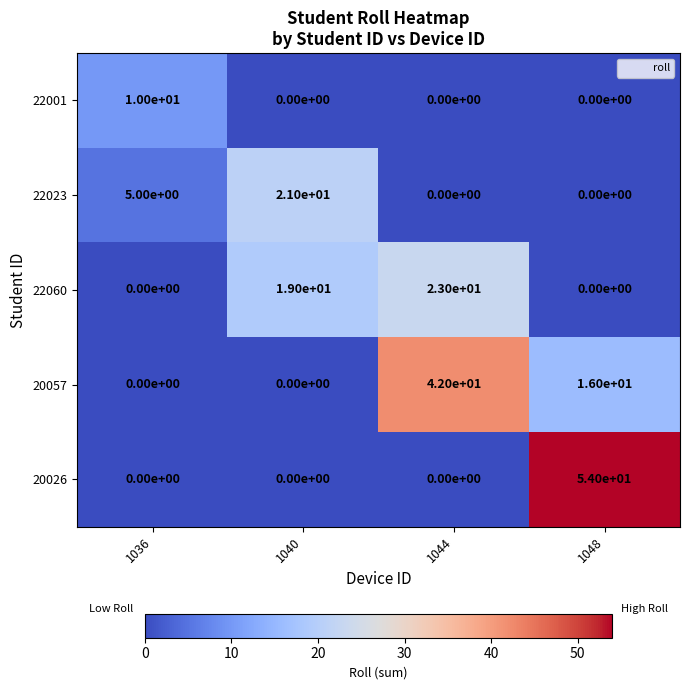

Rank the series by their maximum value, from highest to lowest.

20026, 20057, 22060, 22023, 22001